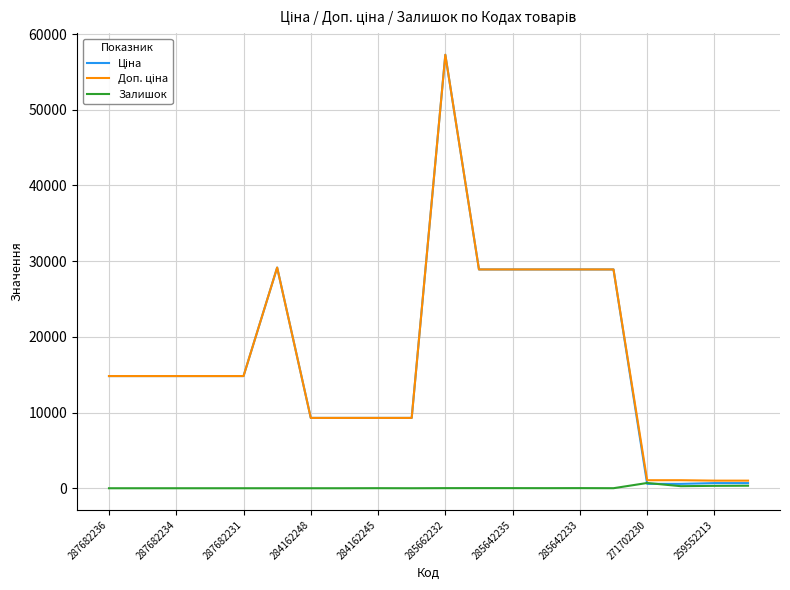

What is the maximum value shown in the chart?

57258.0